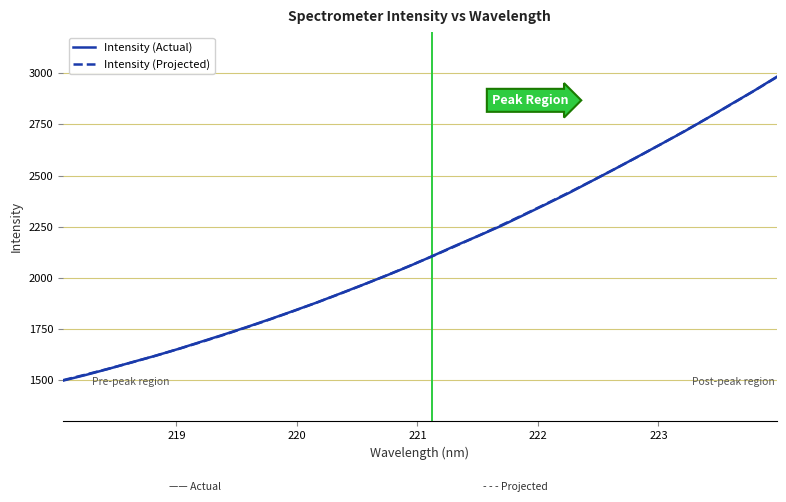

Which series has the widest spread of values?

Intensity (Actual)